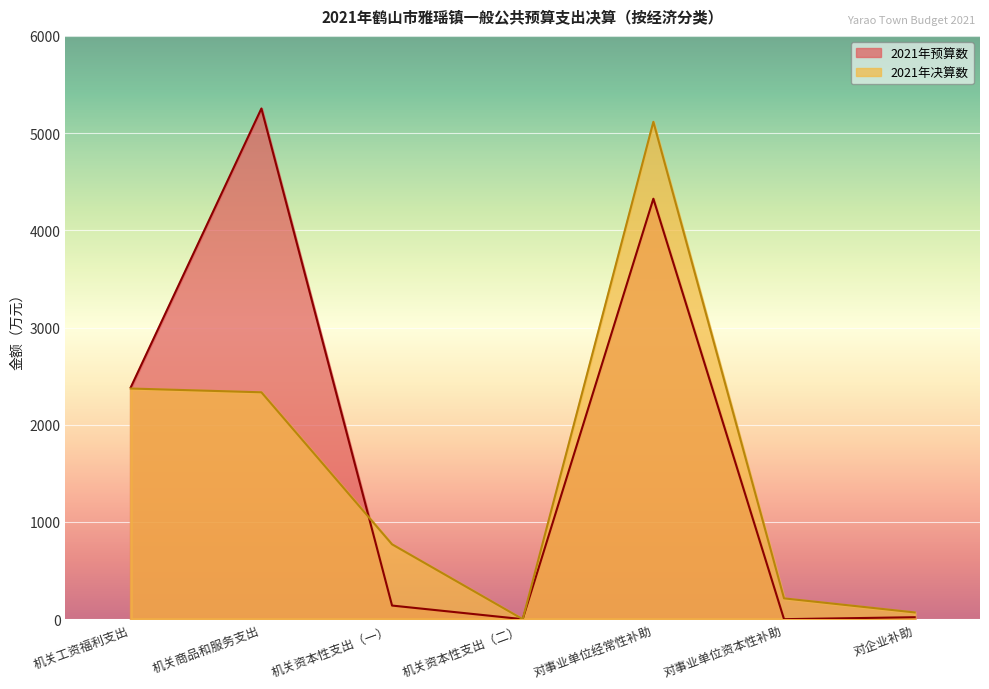

True or false: 2021年决算数 has more than 0 points higher than both neighbors.

True